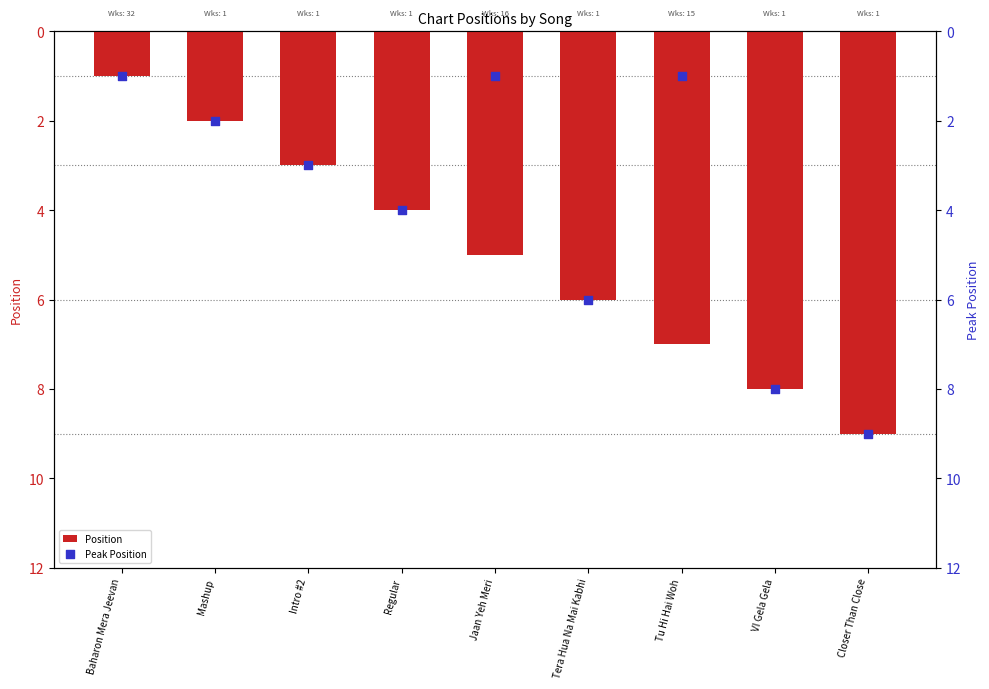

At which category is the sum across all series the highest?

Closer Than Close